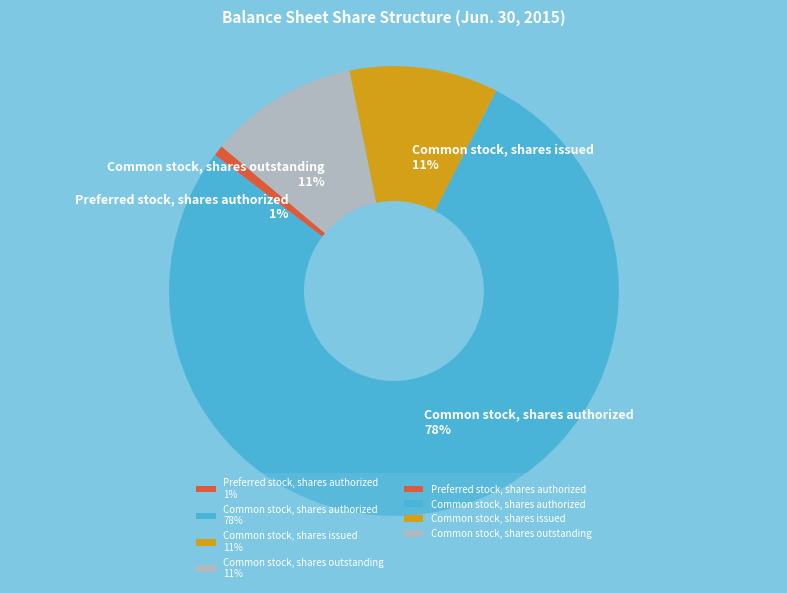

To the nearest percent, what portion does Common stock, shares issued represent?

11%